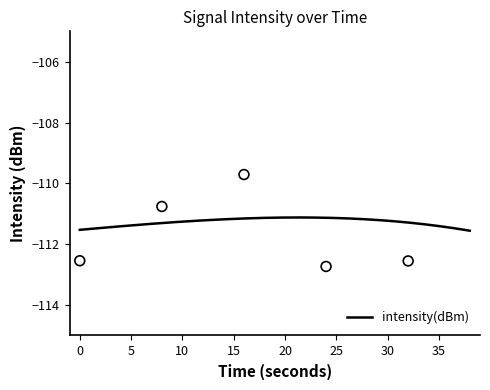

Which has a higher value, 8 or 2?

8